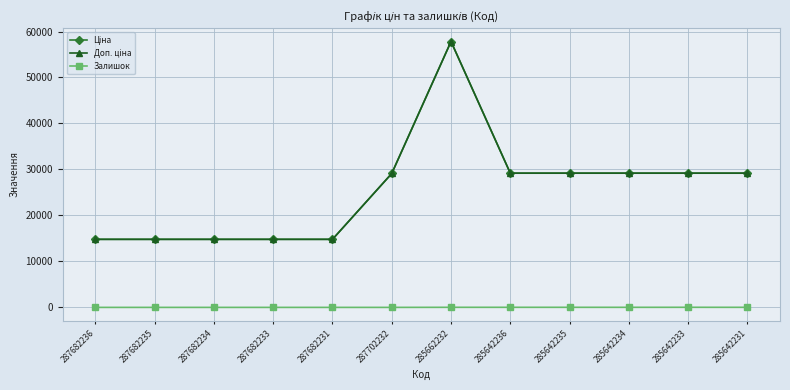

Does the chart have visible grid lines?

Yes